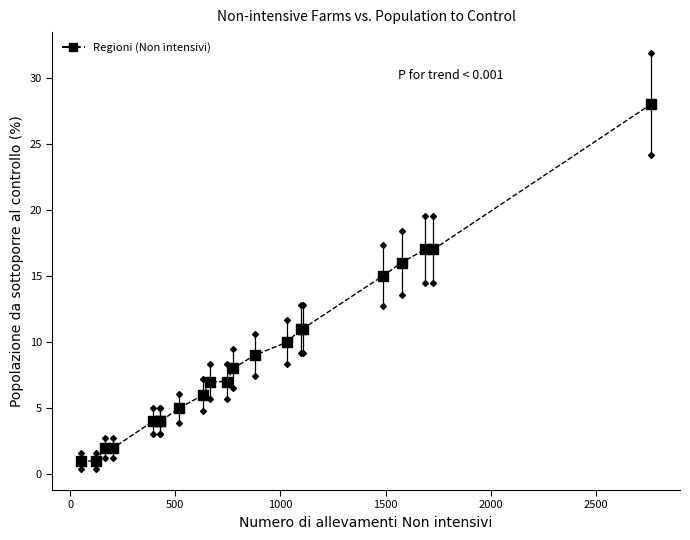

What Y value in the scatter plot is closest to 14?

15